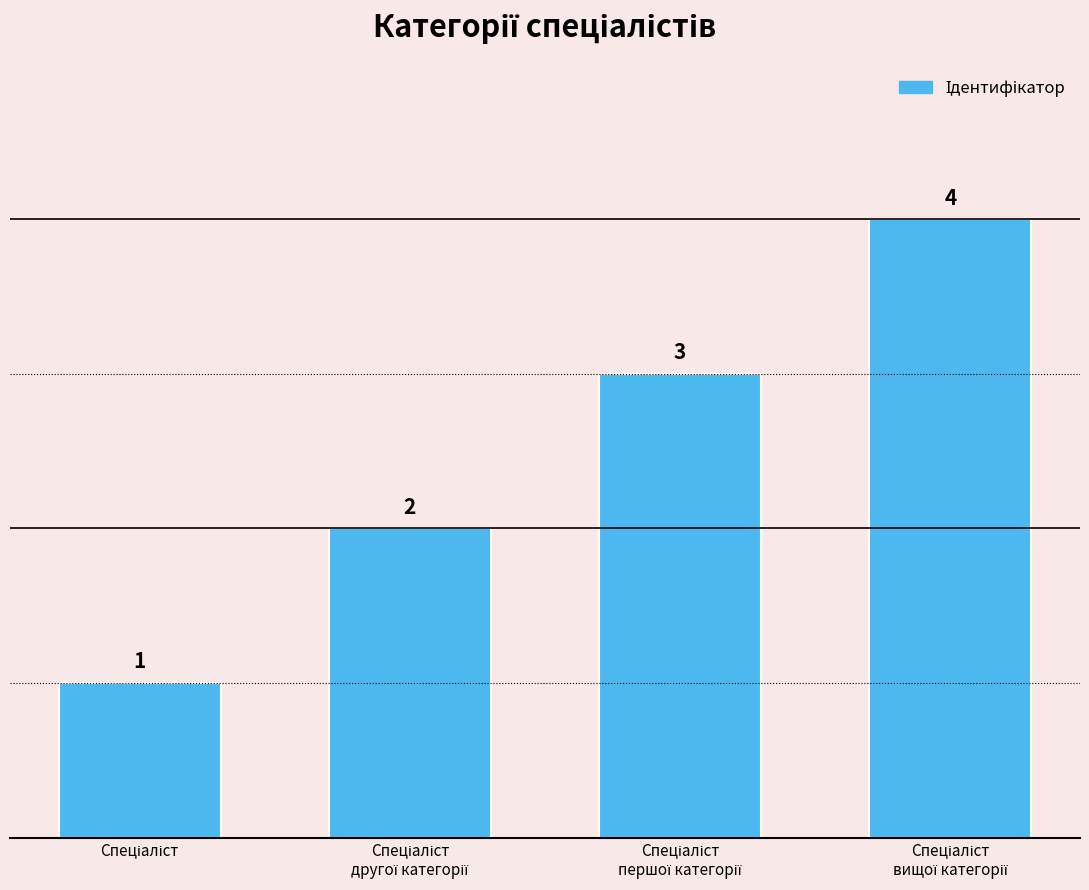

What is the value of the 3rd bar from the left?

3